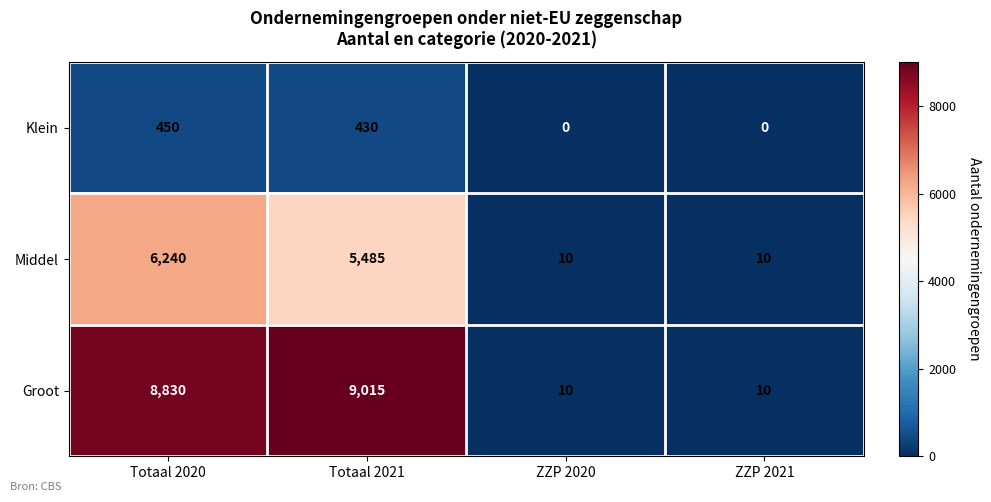

At which category is the sum across all series the highest?

Totaal 2020